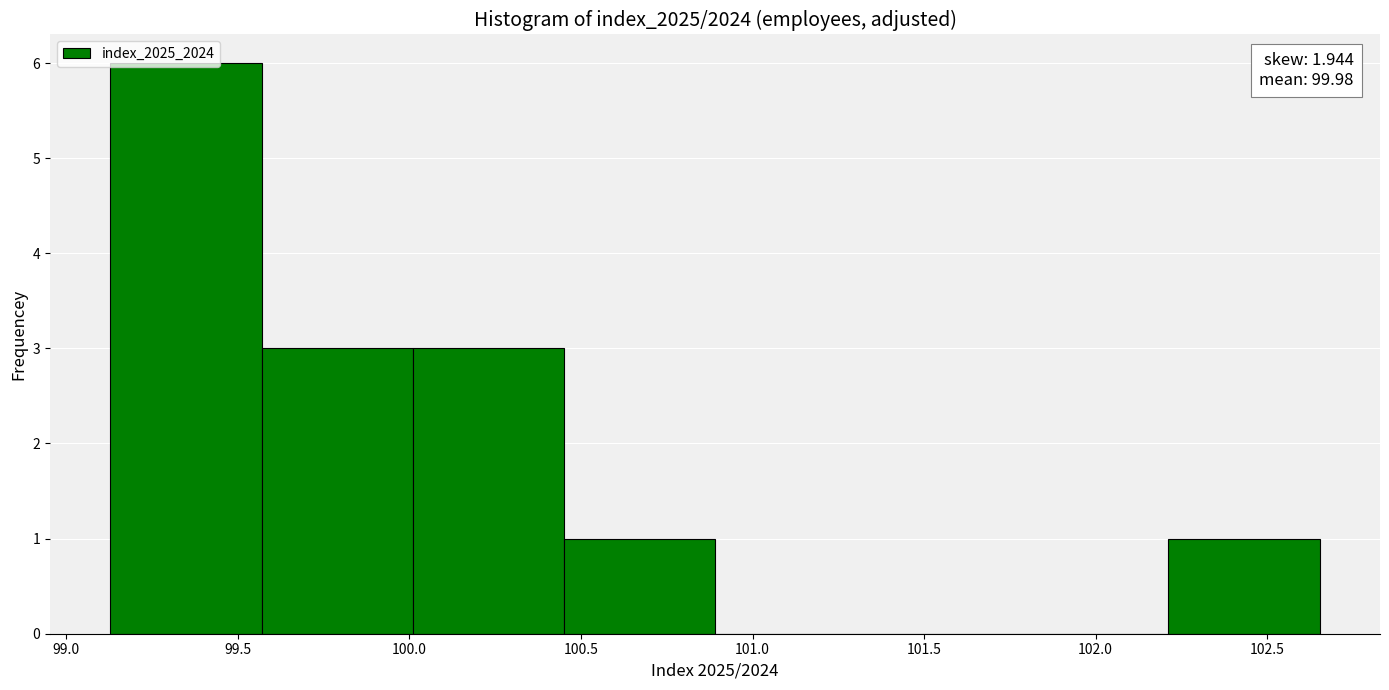

Which range on the x-axis has the tallest bar?

99.15 to 99.55